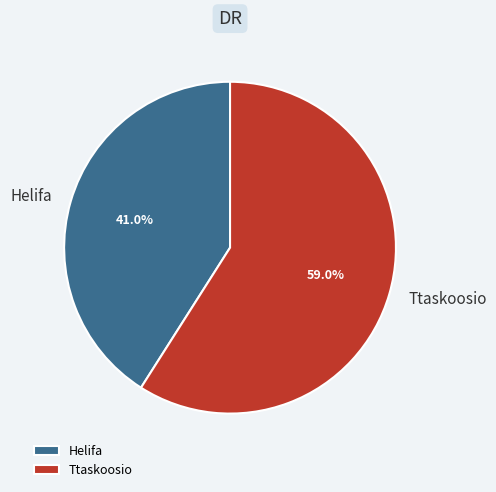

Is it true that Ttaskoosio is 59% of the pie?

True